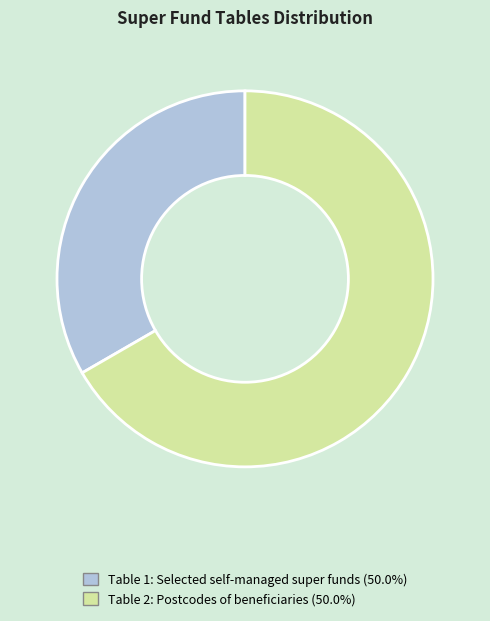

Is there a majority slice in this chart?

Yes